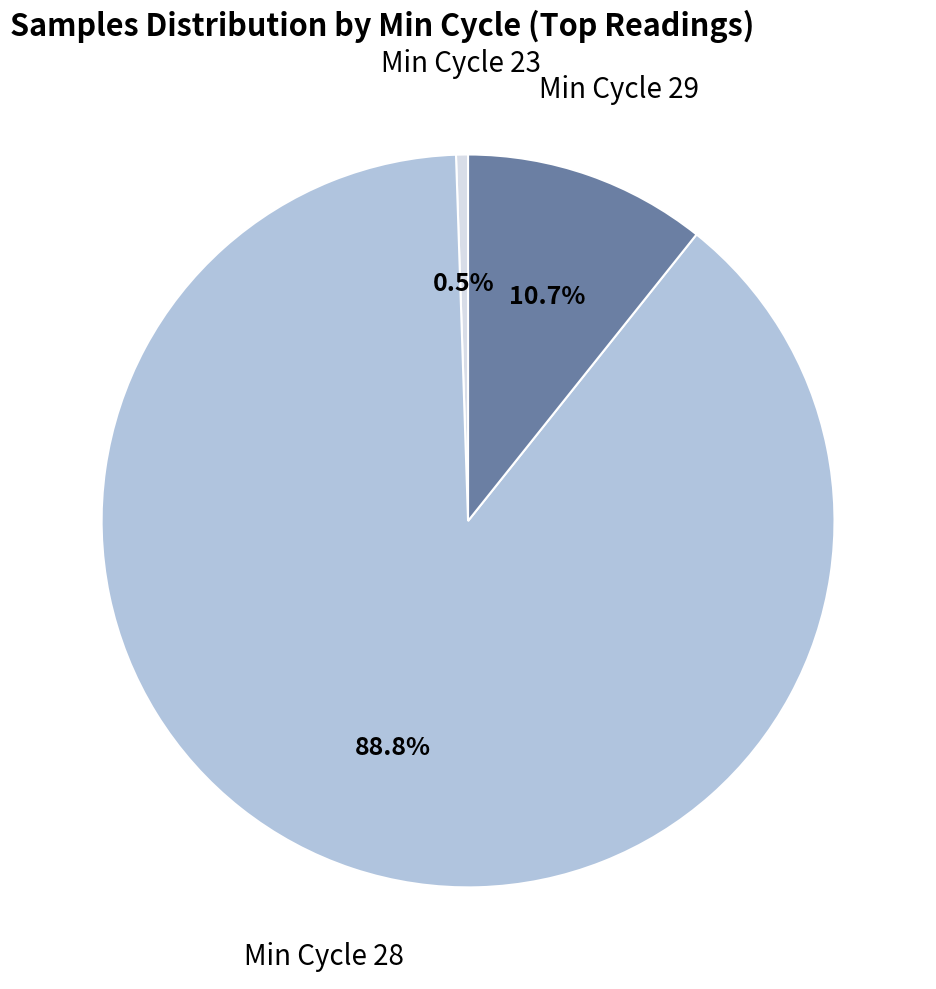

Is there a majority slice in this chart?

Yes